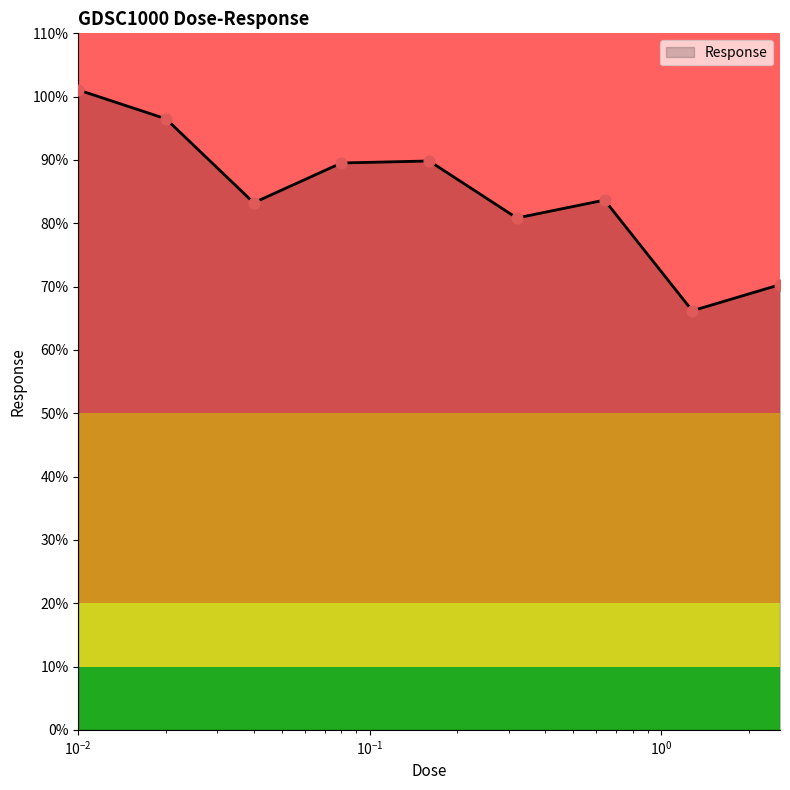

What is the greatest value displayed?

101.1